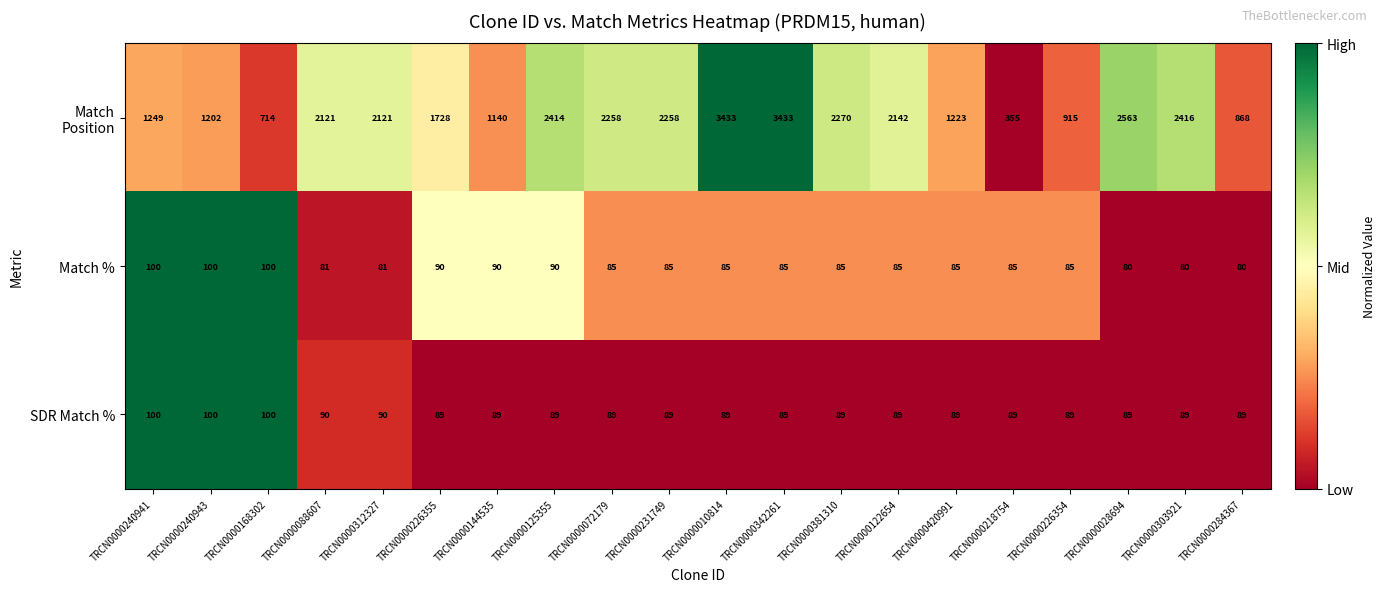

What is the maximum value shown in the chart?

3433